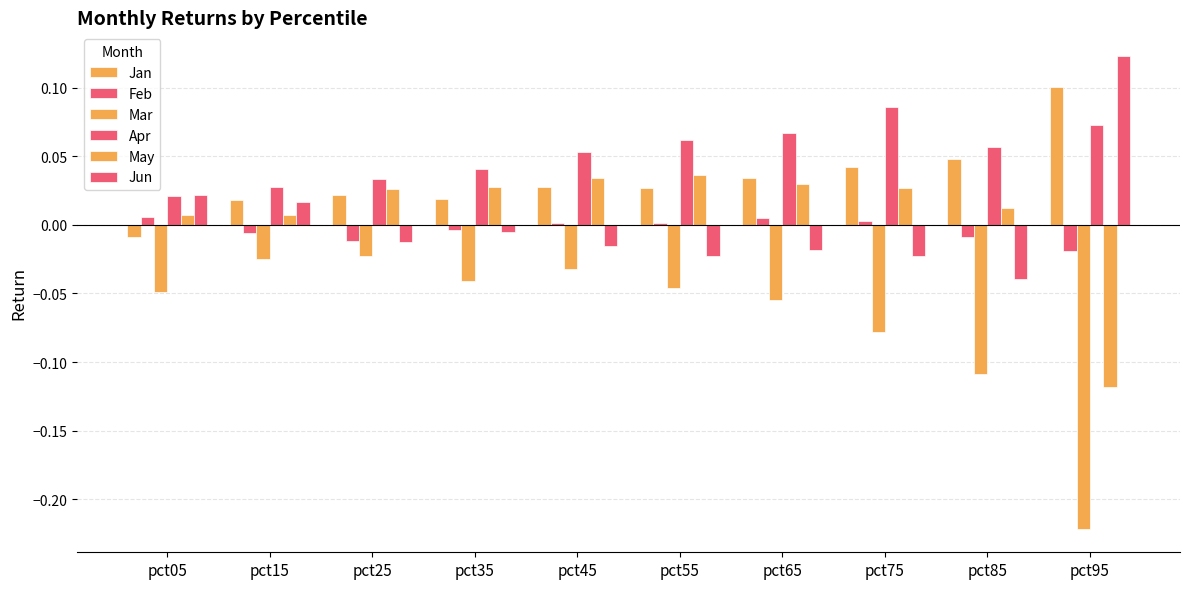

How many series are shown in this chart?

6